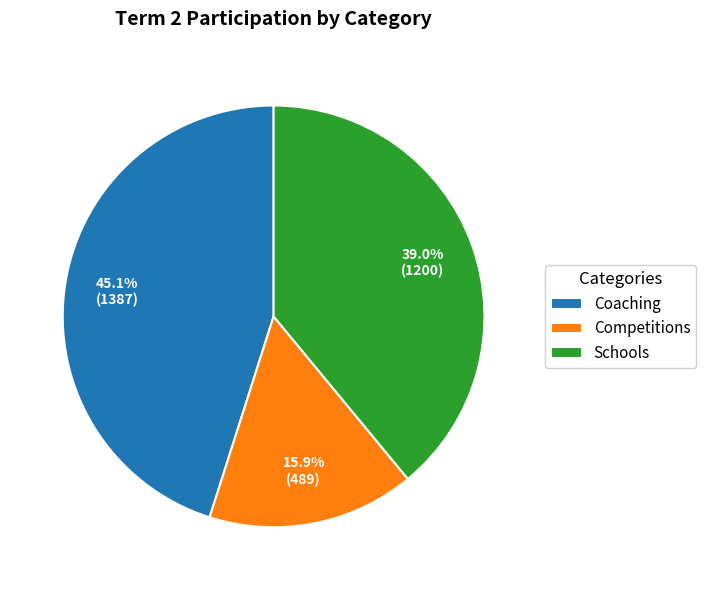

Rank the categories by value from lowest to highest.

Competitions, Schools, Coaching